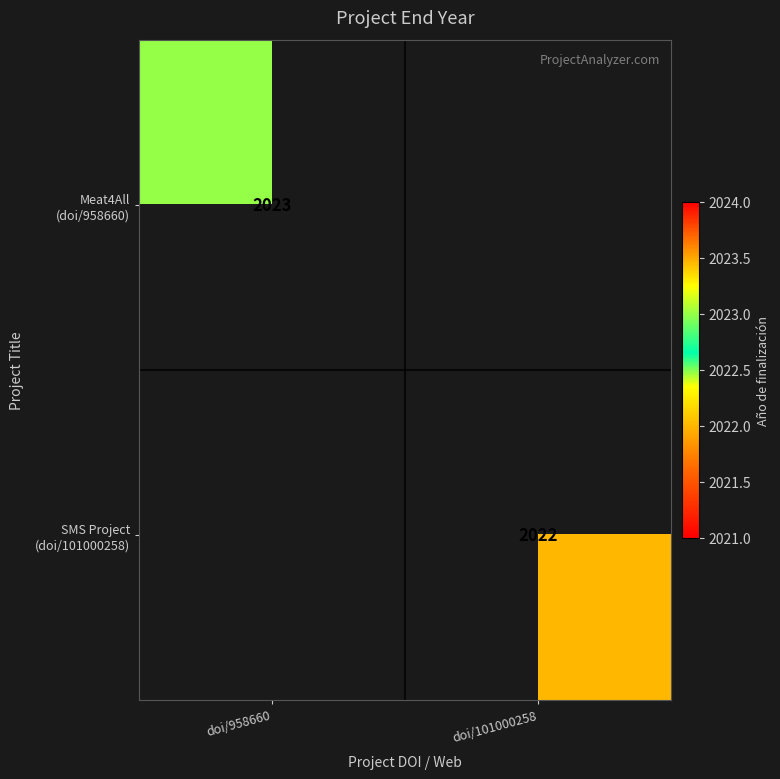

What value does the SMS Project (doi/101000258) series have at doi/101000258?

2022.0